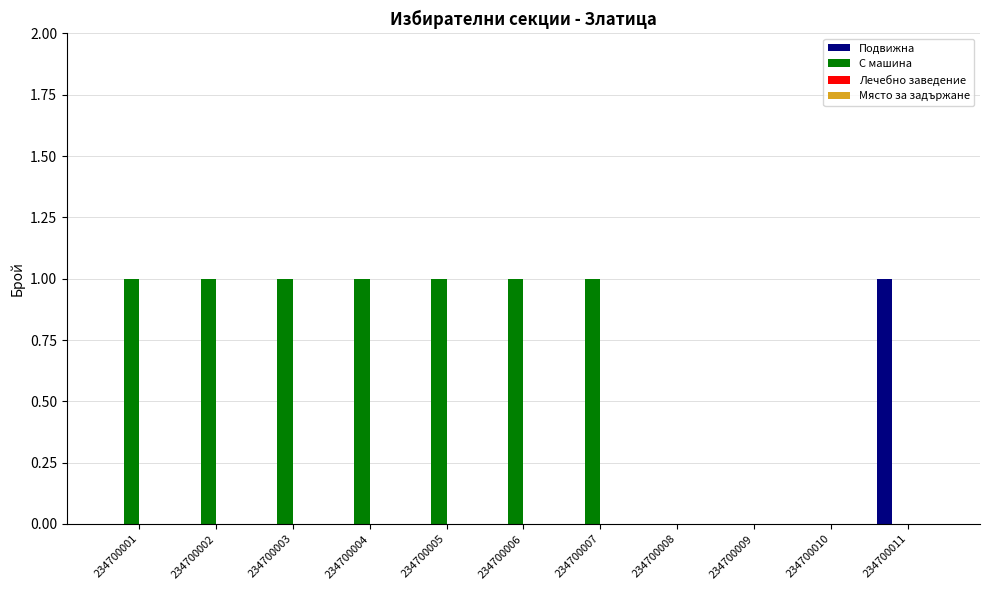

Reading left to right, transcribe all the data shown in this chart.

Подвижна: 234700001=0	234700002=0	234700003=0	234700004=0	234700005=0	234700006=0	234700007=0	234700008=0	234700009=0	234700010=0	234700011=1
С машина: 234700001=1	234700002=1	234700003=1	234700004=1	234700005=1	234700006=1	234700007=1	234700008=0	234700009=0	234700010=0	234700011=0